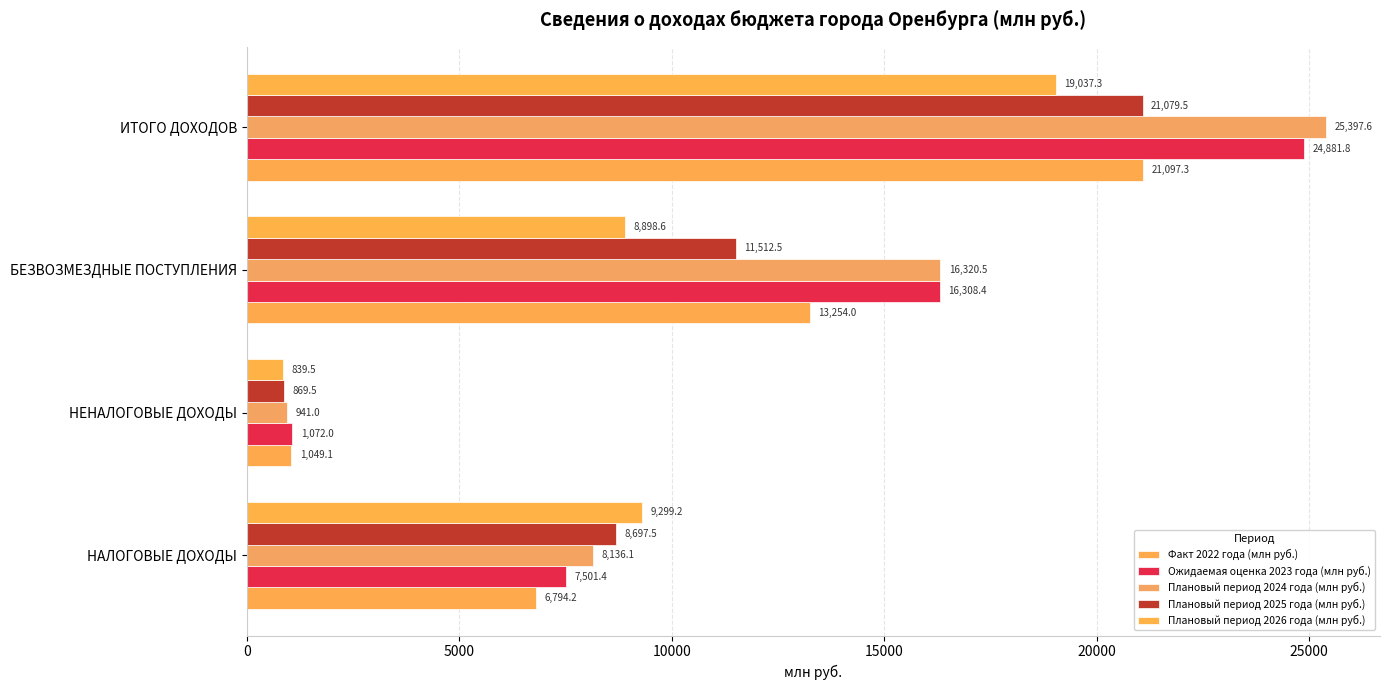

Which label corresponds to the largest value in the chart?

ИТОГО ДОХОДОВ